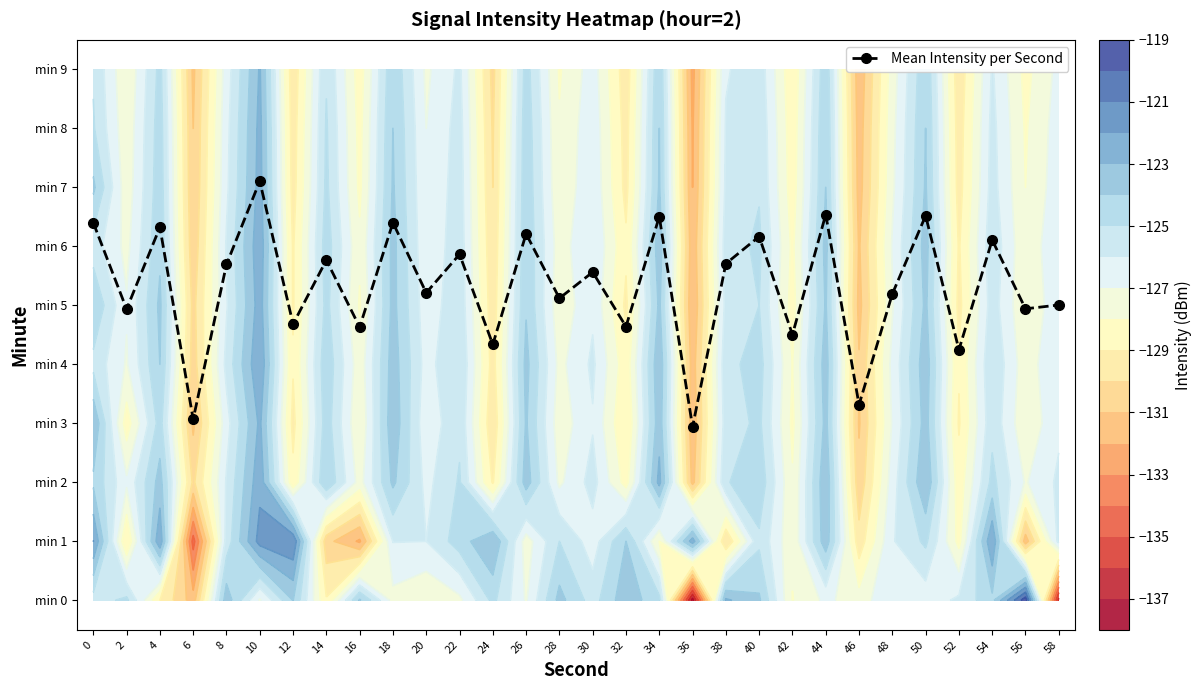

What is the minimum value shown in the chart?

2.9